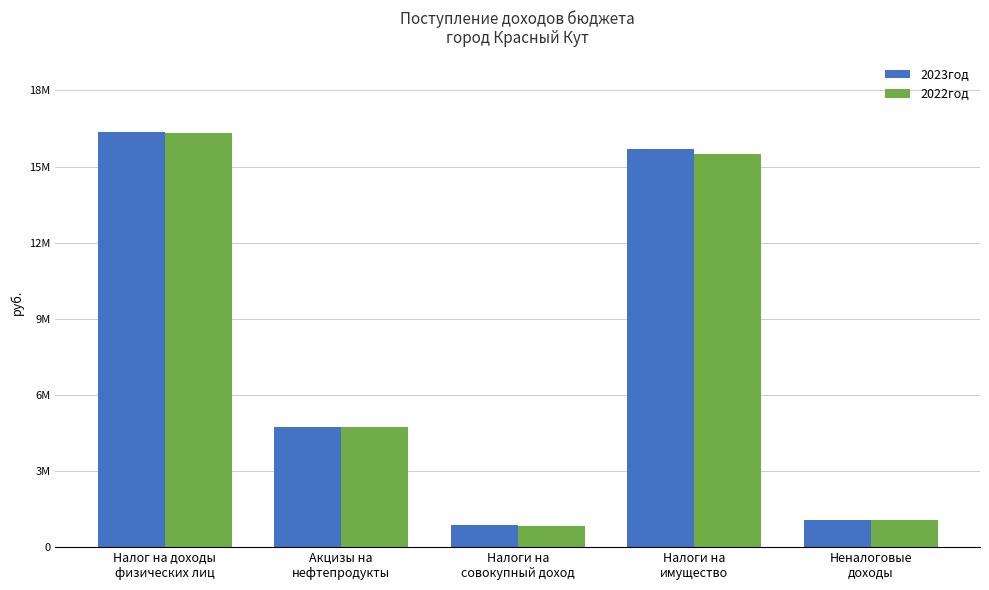

What is the total value across all series at Неналоговые
доходы?

2180600